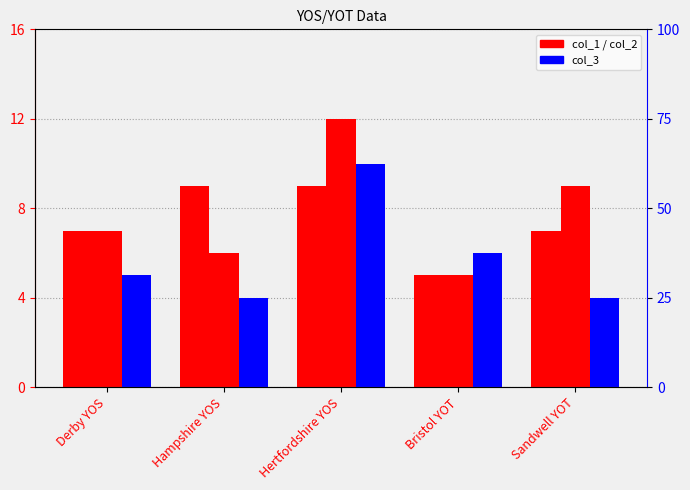

Between Hampshire YOS and Sandwell YOT, which is larger?

Hampshire YOS